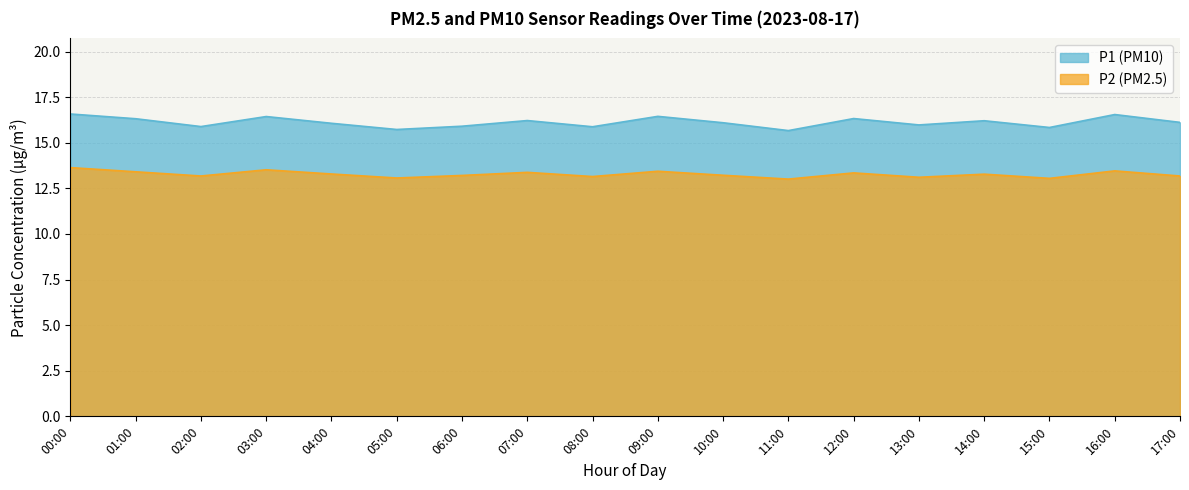

True or false: P1 and P2 intersect in this chart.

False